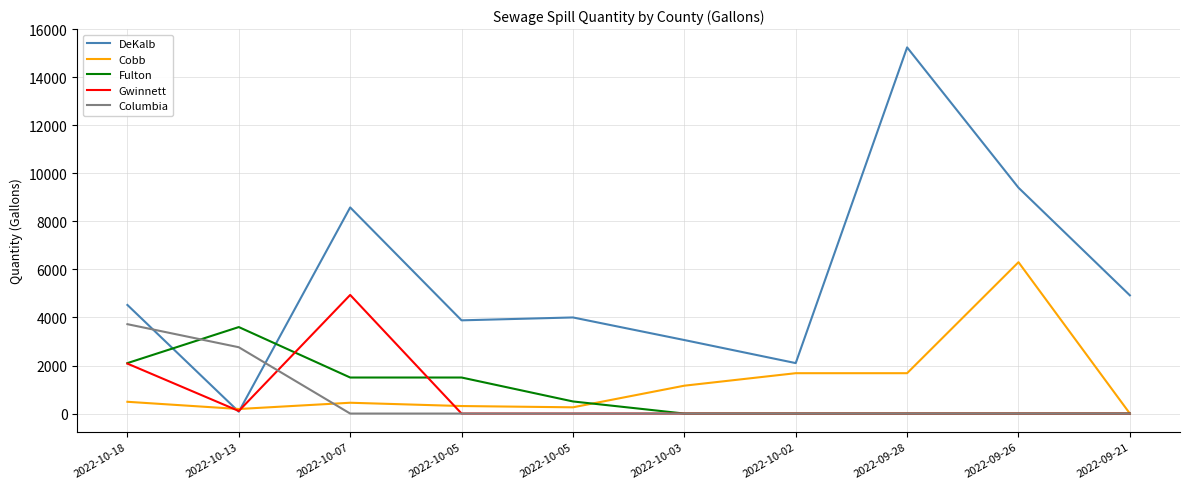

At which category is the sum across all series the highest?

2022-09-28